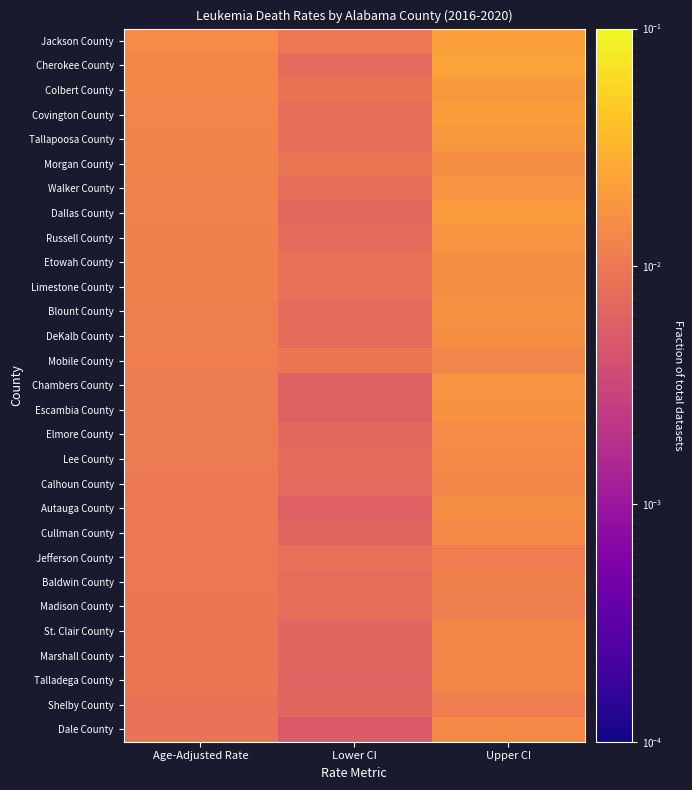

Which label corresponds to the largest value in the chart?

Upper CI